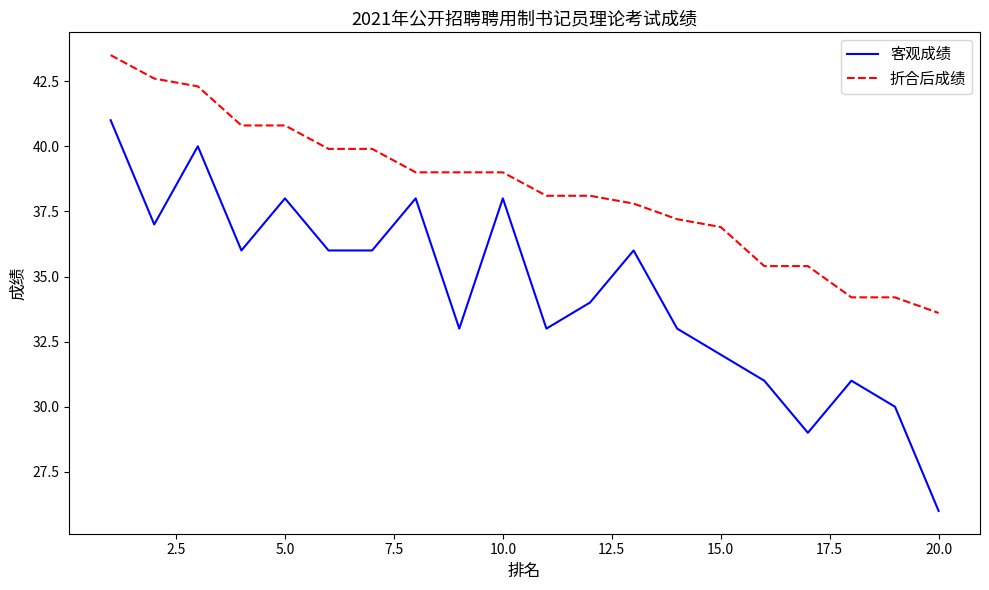

Reading left to right, list all the values displayed in this chart.

客观成绩: 41.0	37.0	40.0	36.0	38.0	36.0	36.0	38.0	33.0	38.0	33.0	34.0	36.0	33.0	32.0	31.0	29.0	31.0	30.0	26.0
折合后成绩: 43.5	42.6	42.3	40.8	40.8	39.9	39.9	39.0	39.0	39.0	38.1	38.1	37.8	37.2	36.9	35.4	35.4	34.2	34.2	33.6